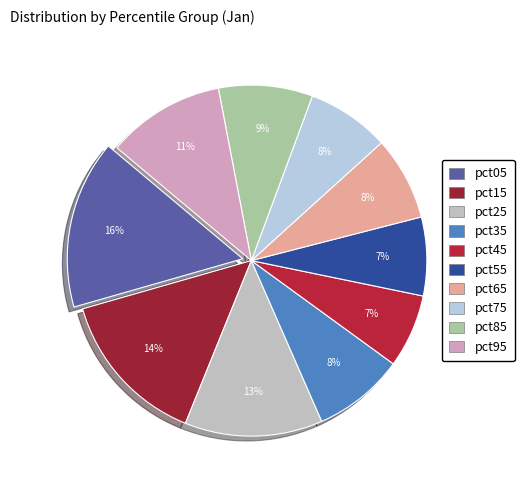

What portion of the pie excludes pct25?

87.3%